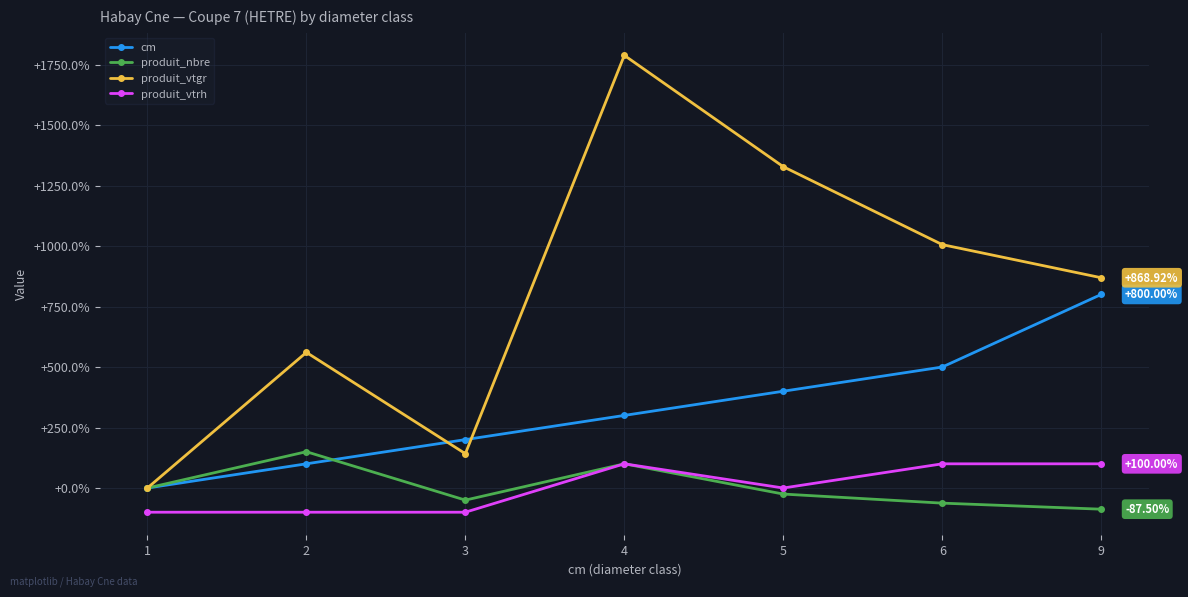

True or false: produit_vtrh and cm intersect in this chart.

False